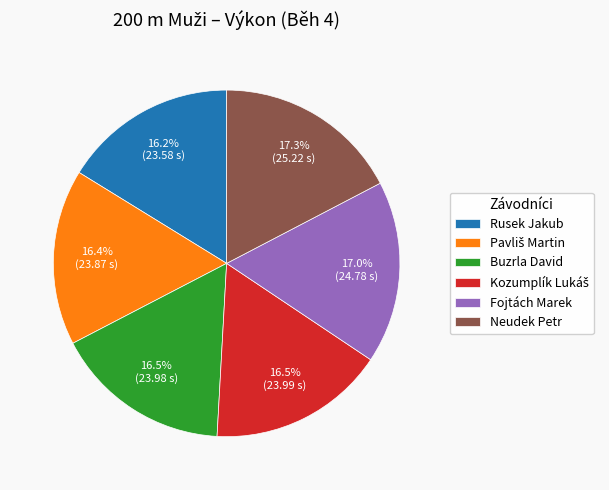

Approximately how many times larger is the value at Fojtách Marek compared to Neudek Petr?

1.0